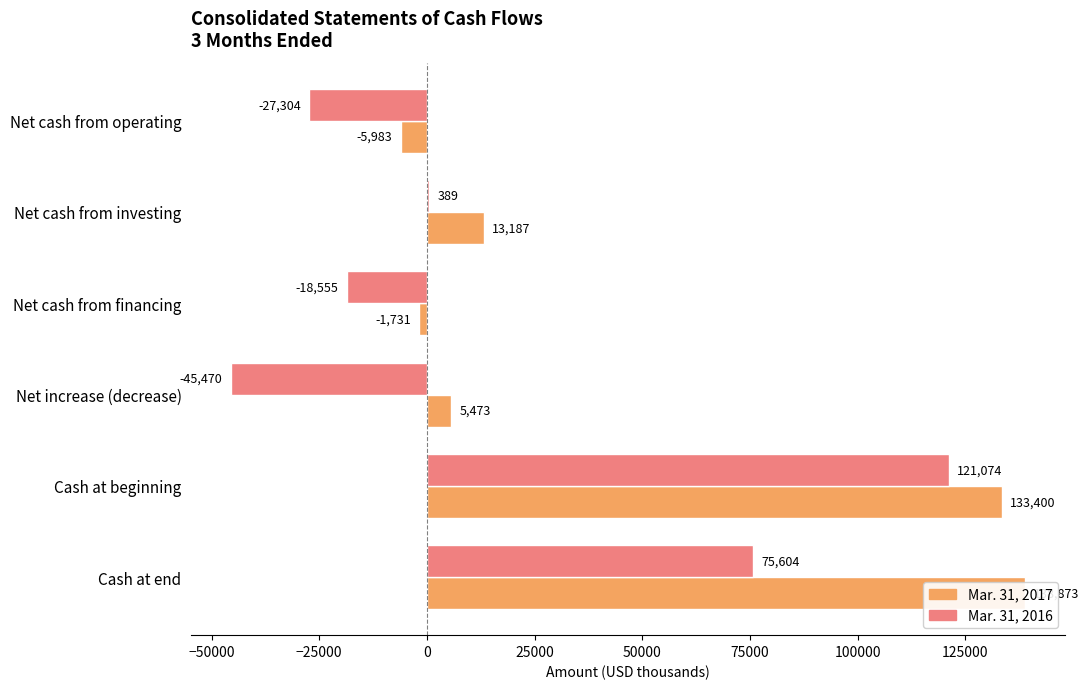

Between Net cash from investing and Net cash from operating, which is larger?

Net cash from investing